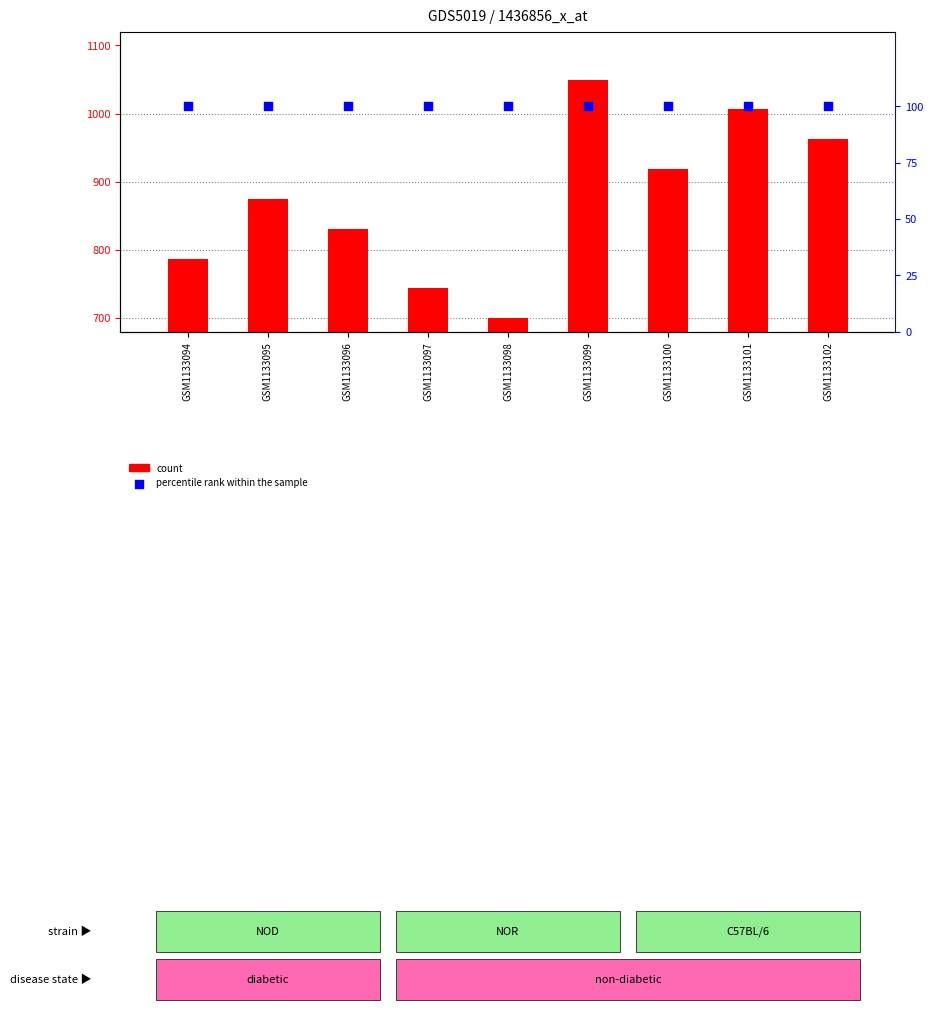

Which series has the widest spread of Y values?

count